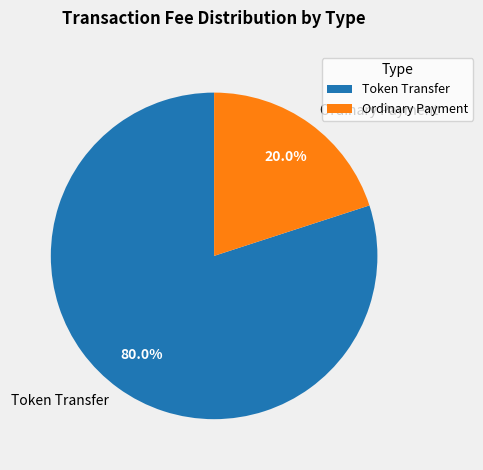

Rank the categories by value from highest to lowest.

Token Transfer, Ordinary Payment